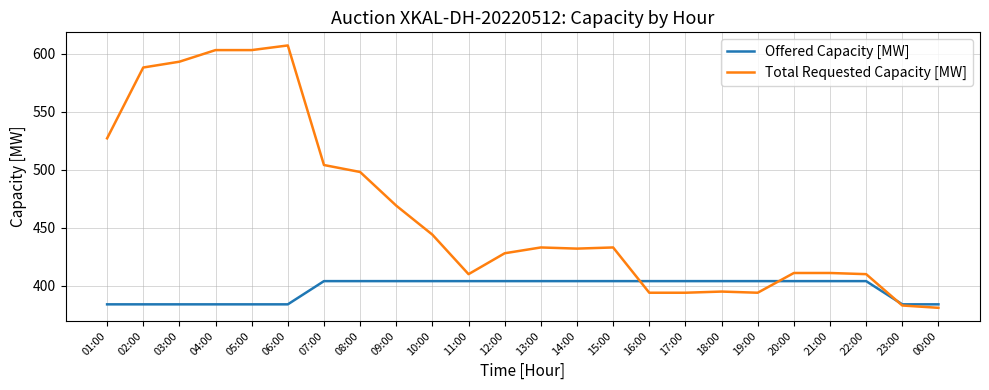

What position from the right is 06:00?

19